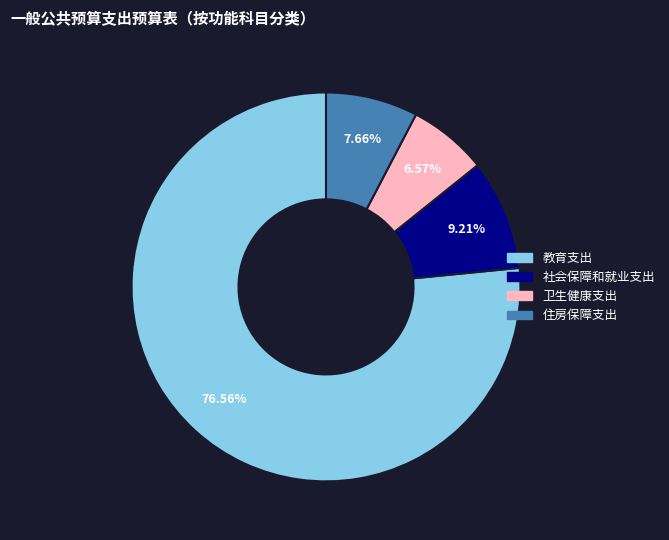

How many slices are in this pie chart?

4